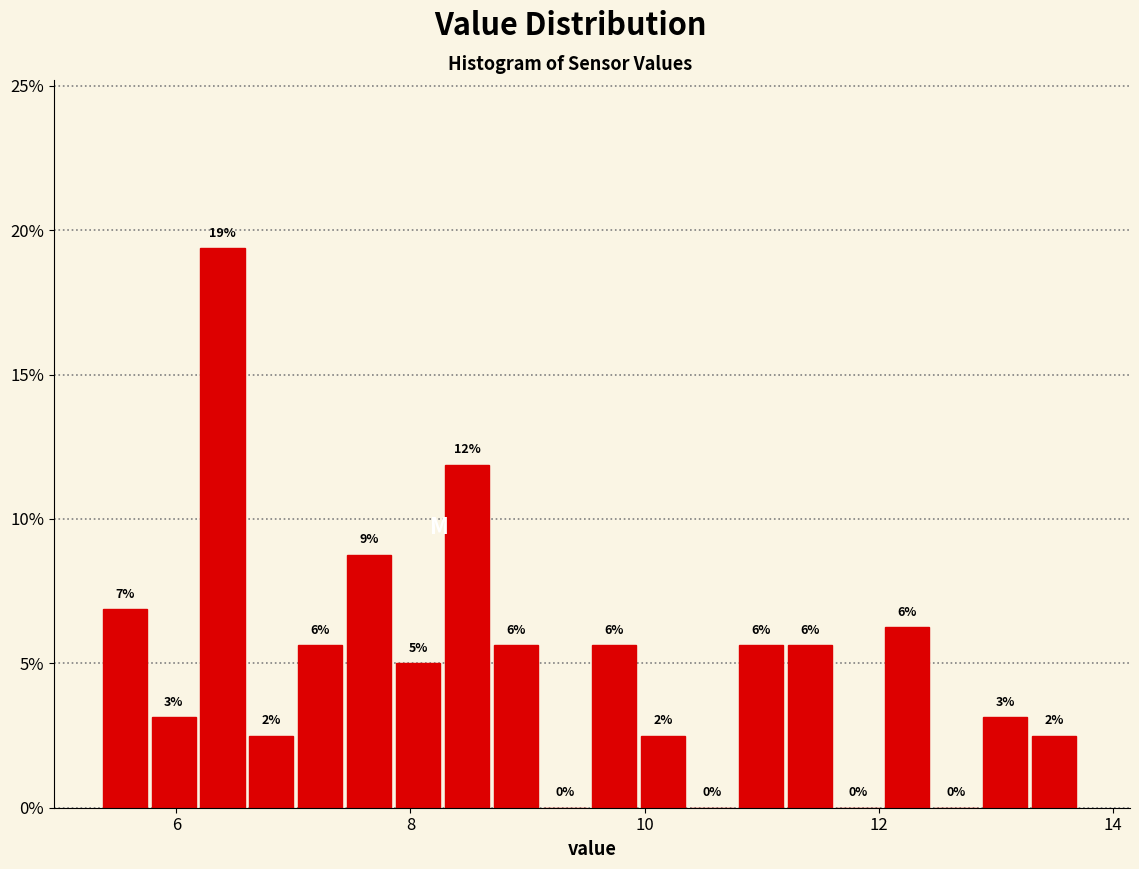

Read against the x-axis, roughly where is the centre of the tallest bar?

6.4